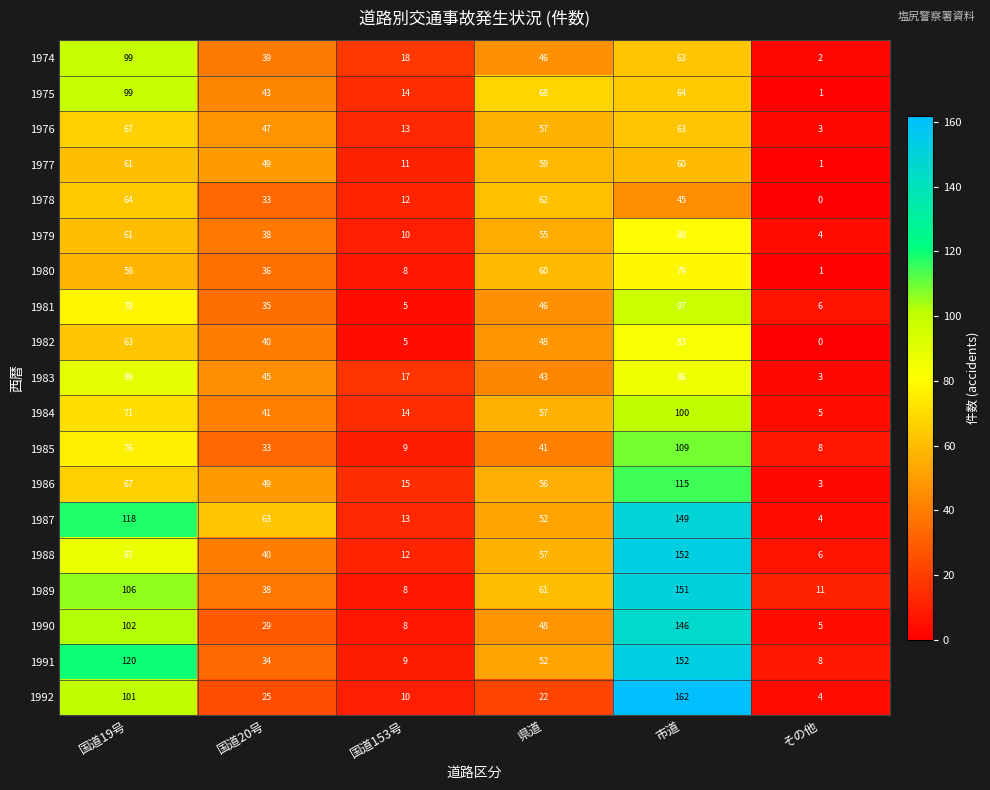

What is the maximum value shown in the chart?

162